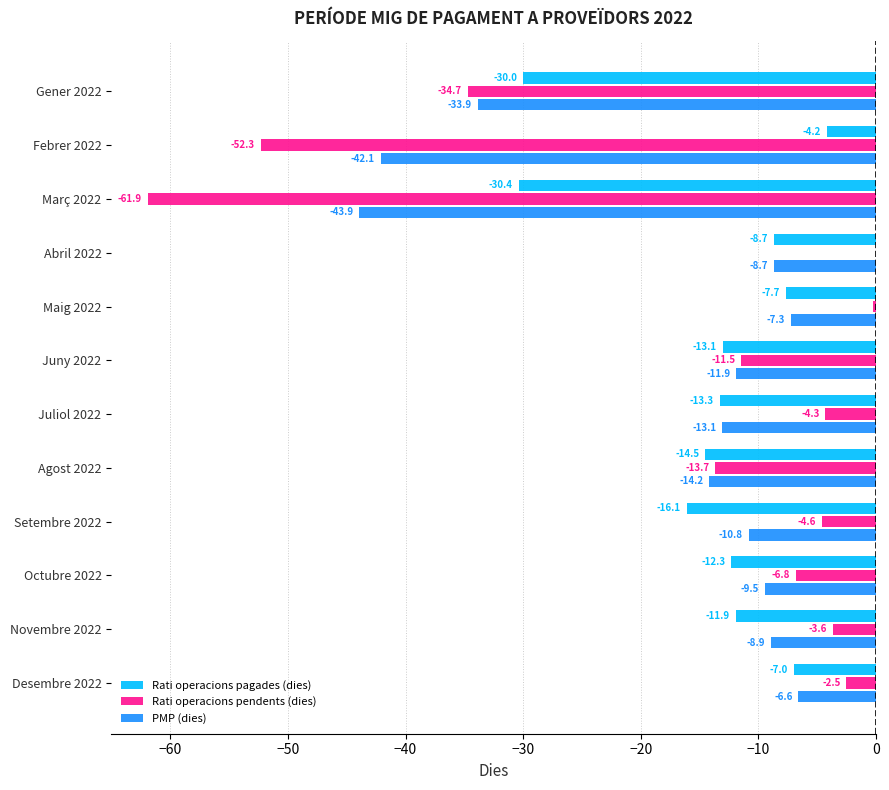

What is the total value across all series at Agost 2022?

-42.4